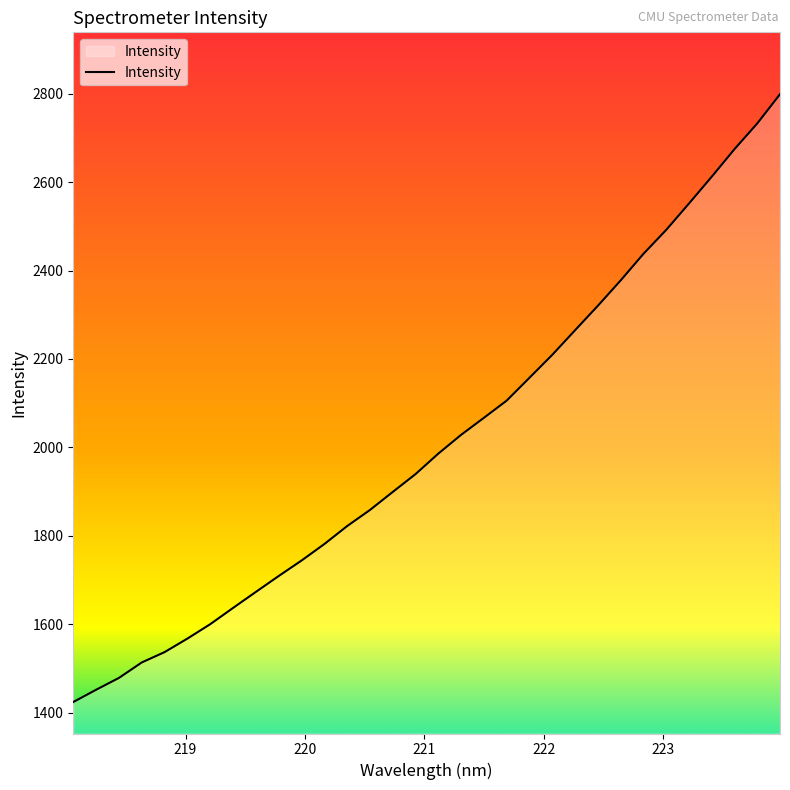

How many lines are shown in the chart?

1